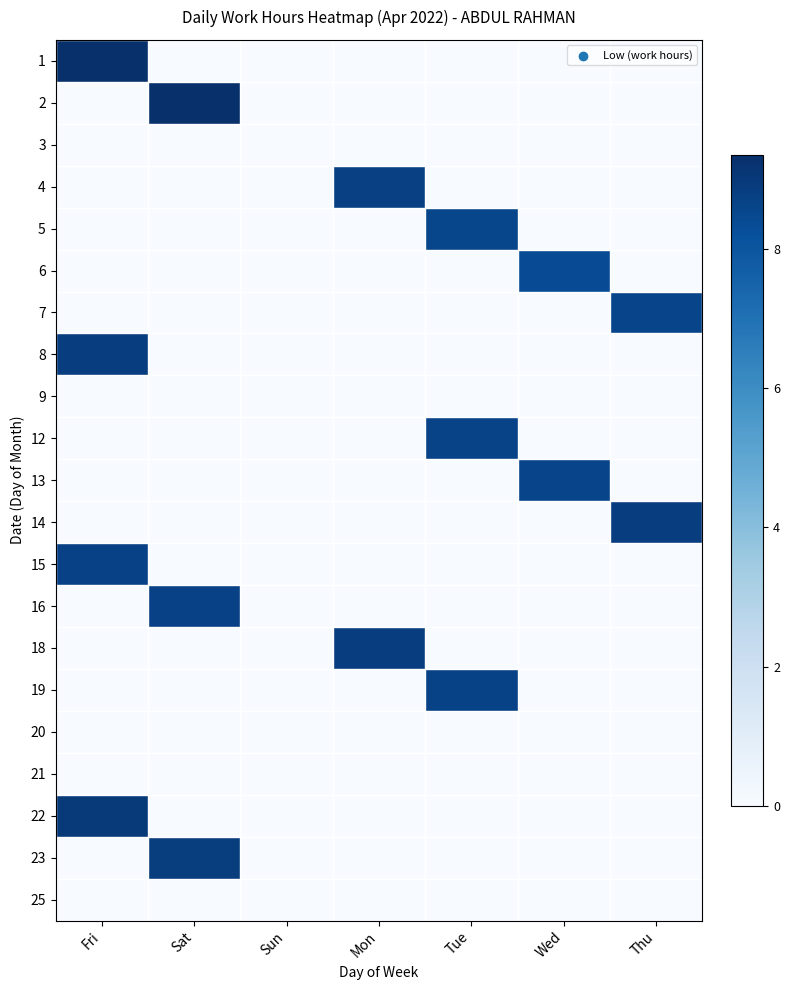

Which series has the largest total across all categories?

2